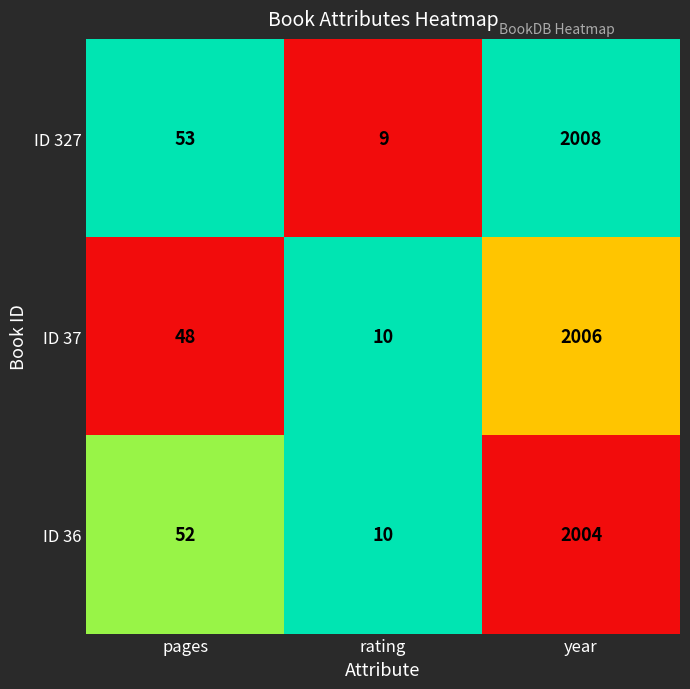

Which series has the largest total across all categories?

ID 327